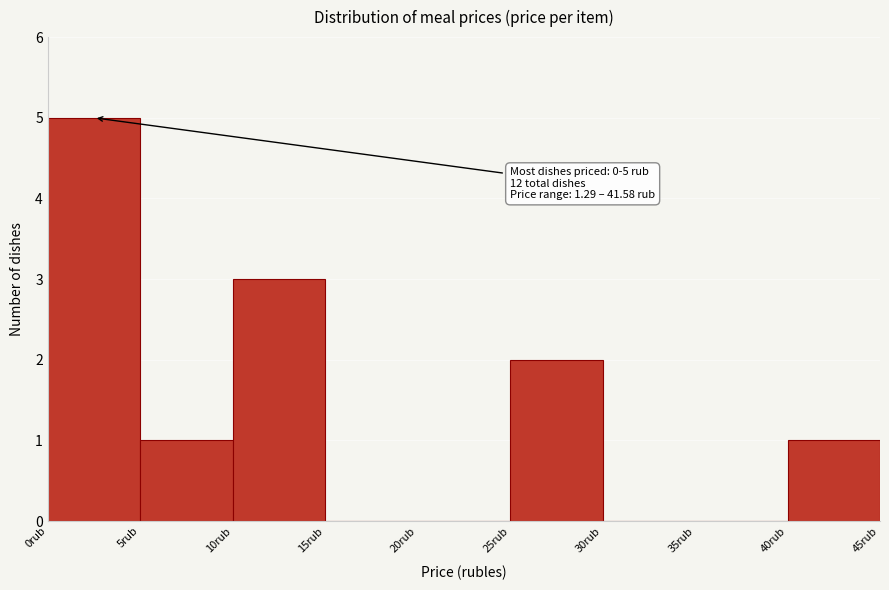

Which range on the x-axis has the tallest bar?

0 to 5